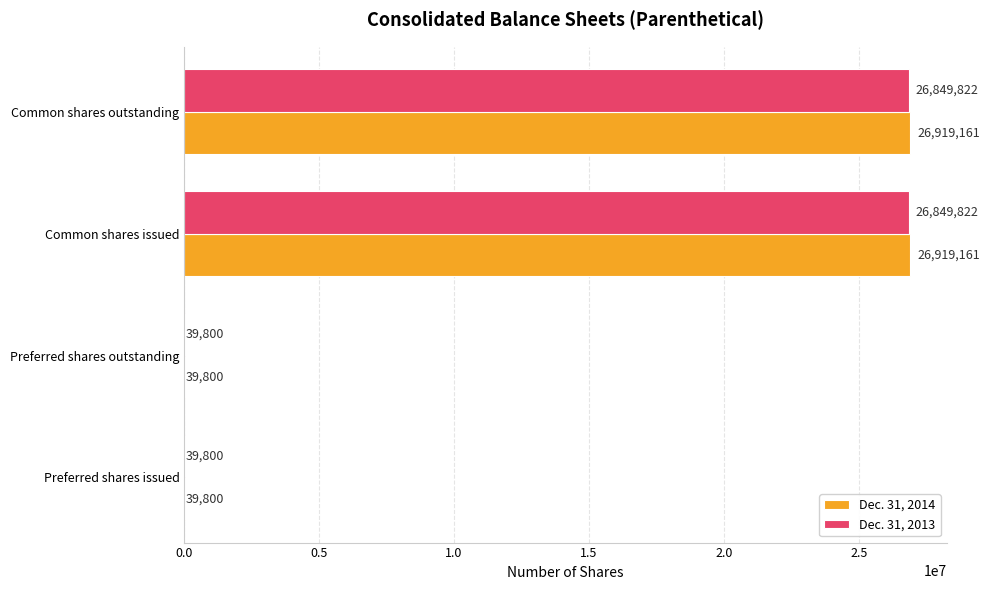

Which series changed the most between Preferred shares issued and Common shares issued?

Dec. 31, 2014